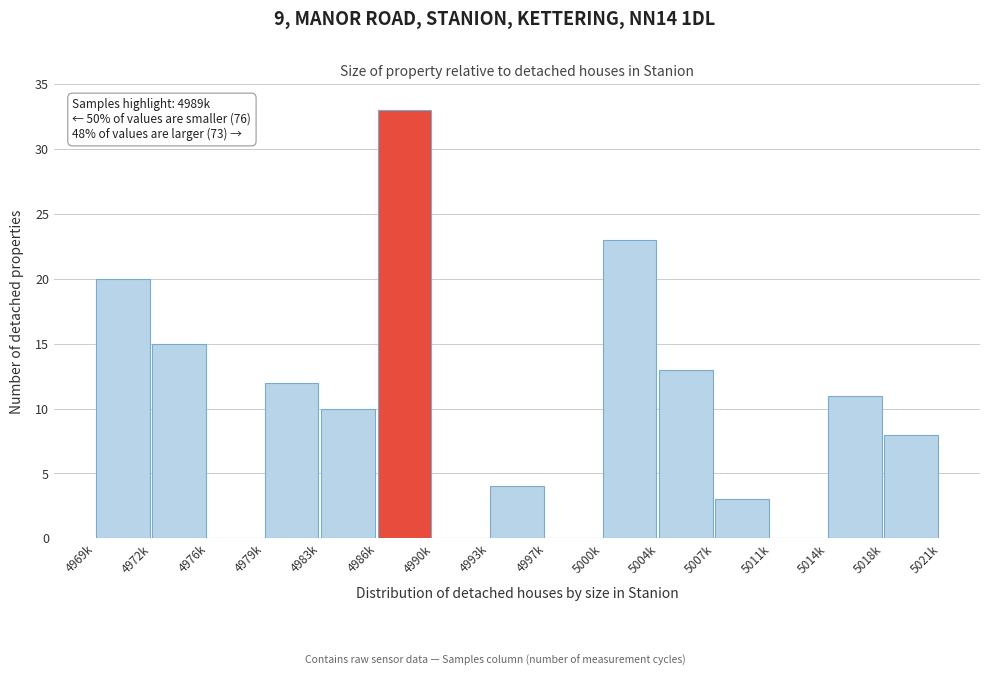

Reading left to right, extract all data points from this chart.

4969k=20	4972k=15	4976k=0	4979k=12	4983k=10	4986k=33	4990k=0	4993k=4	4997k=0	5000k=23	5004k=13	5007k=3	5011k=0	5014k=11	5018k=8